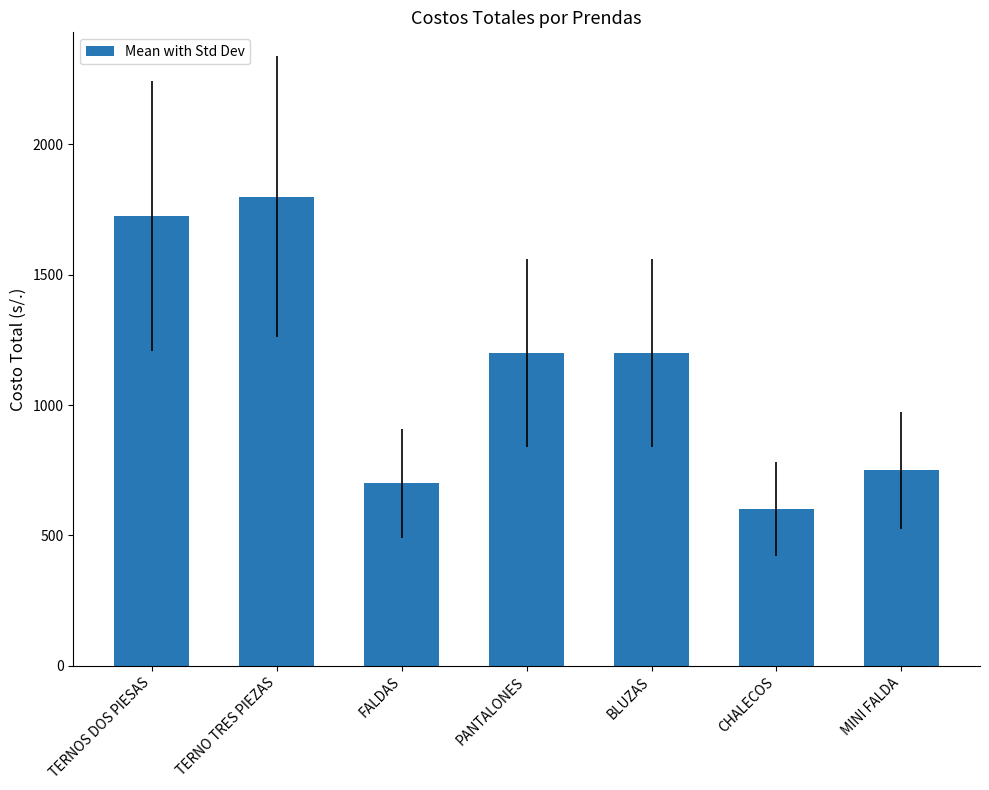

At which label does the data first exceed 1200?

TERNOS DOS PIESAS